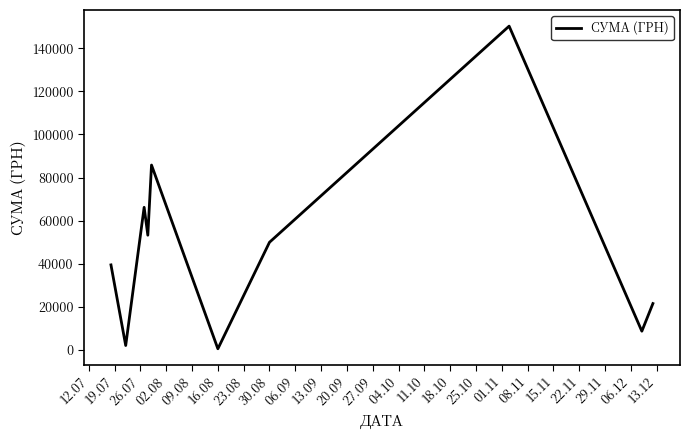

What is the greatest value displayed?

150216.7